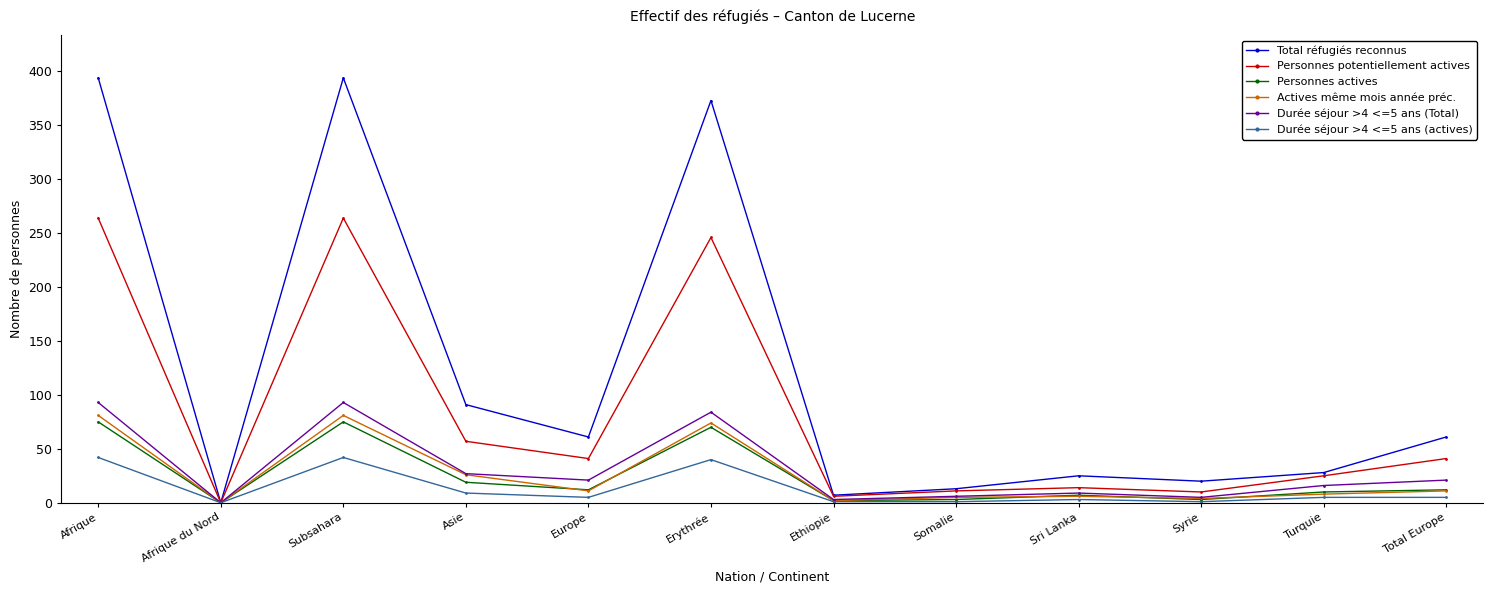

True or false: Actives même mois année préc. has more than 0 interior local peaks.

True